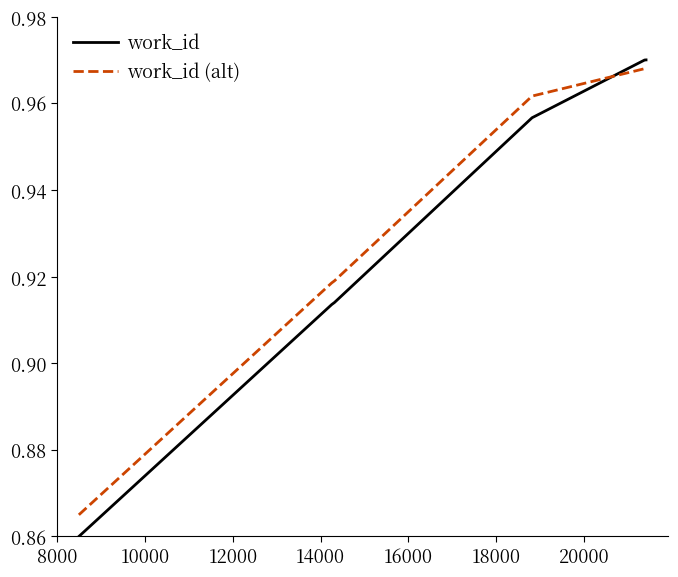

Which series has the largest range (max minus min)?

work_id